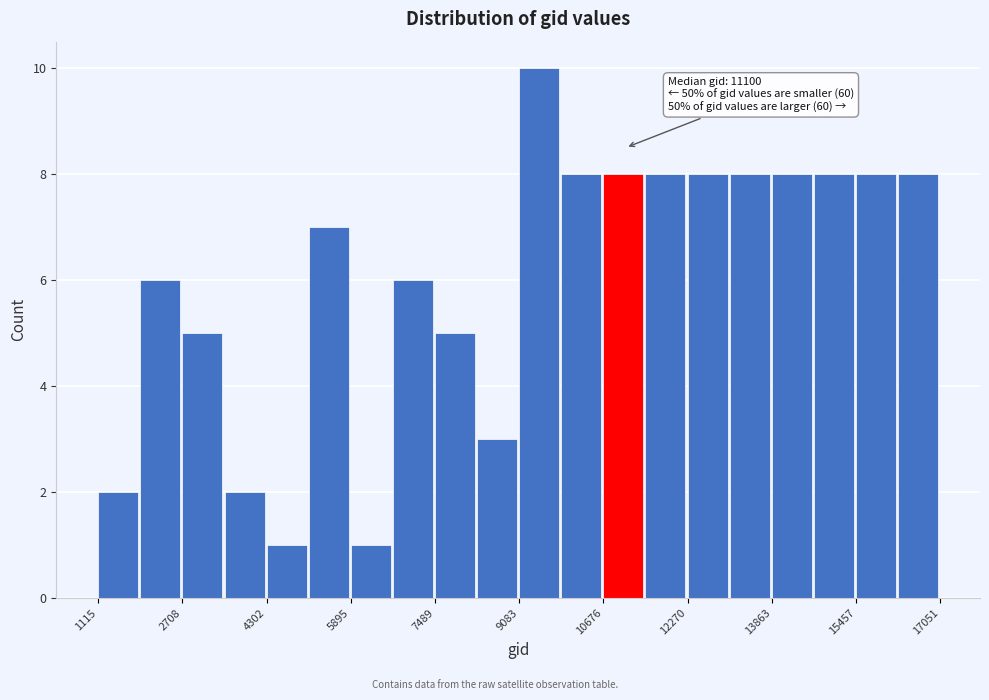

Read against the x-axis, roughly where is the centre of the tallest bar?

9400